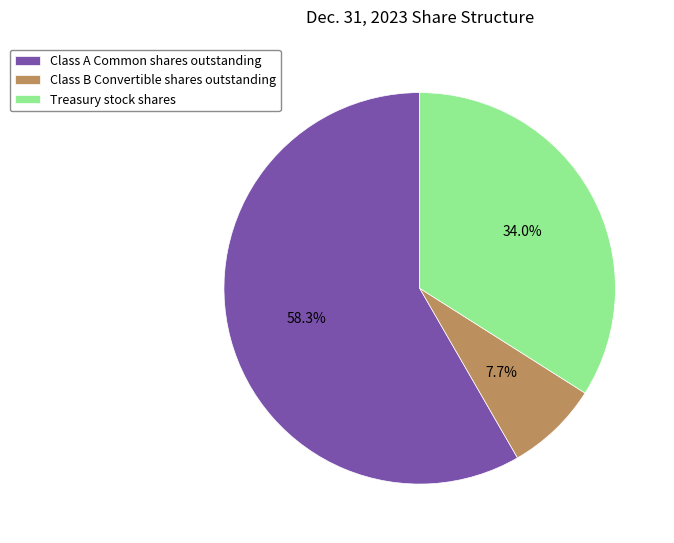

Rank the categories by value from lowest to highest.

Class B Convertible shares outstanding, Treasury stock shares, Class A Common shares outstanding